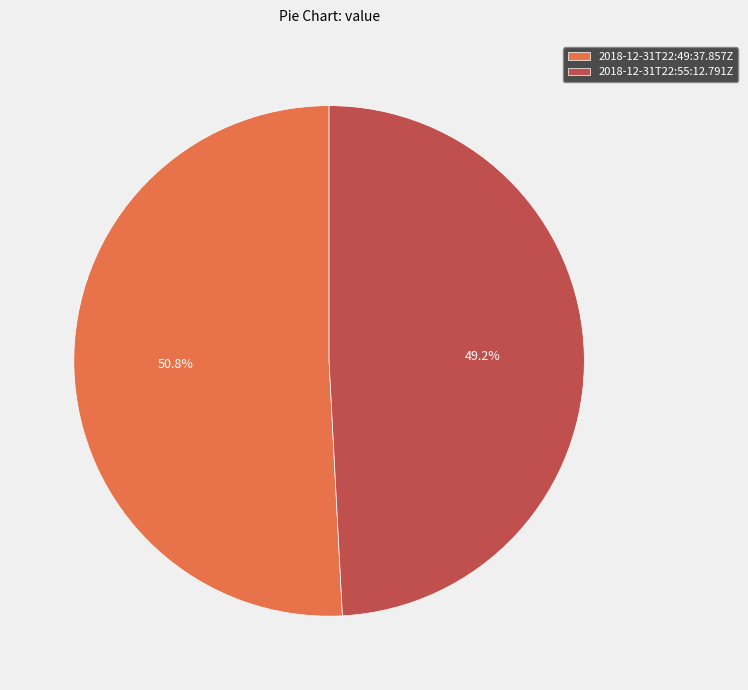

How many slices are in this pie chart?

2